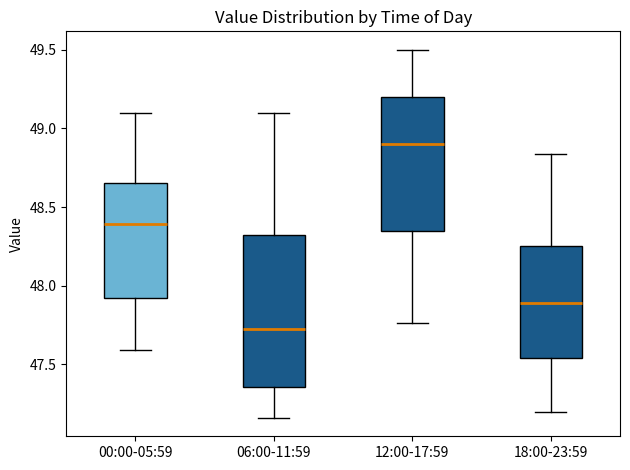

Which box has the highest median line?

12:00-17:59